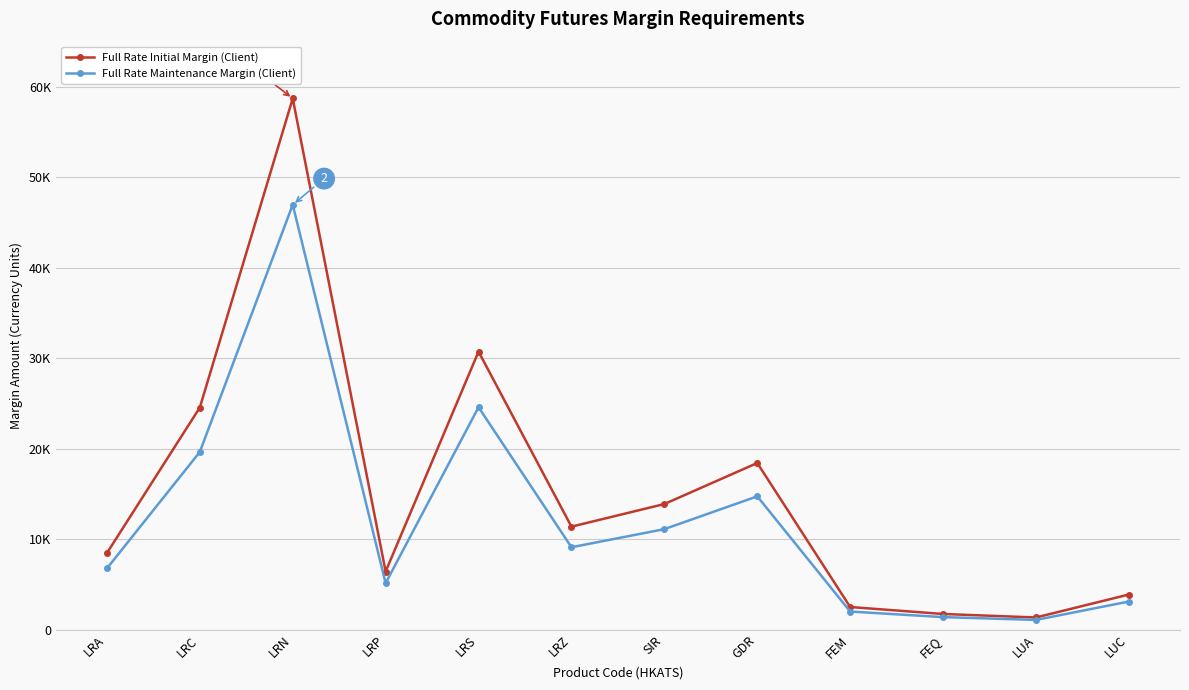

Reading left to right, what are all the values shown in this chart?

Full Rate Initial Margin (Client): LRA=8458	LRC=24551	LRN=58719	LRP=6423	LRS=30736	LRZ=11384	SIR=13885	GDR=18420	FEM=2500	FEQ=1729	LUA=1343	LUC=3883
Full Rate Maintenance Margin (Client): LRA=6766	LRC=19640	LRN=46975	LRP=5138	LRS=24588	LRZ=9107	SIR=11108	GDR=14736	FEM=2000	FEQ=1383	LUA=1074	LUC=3106